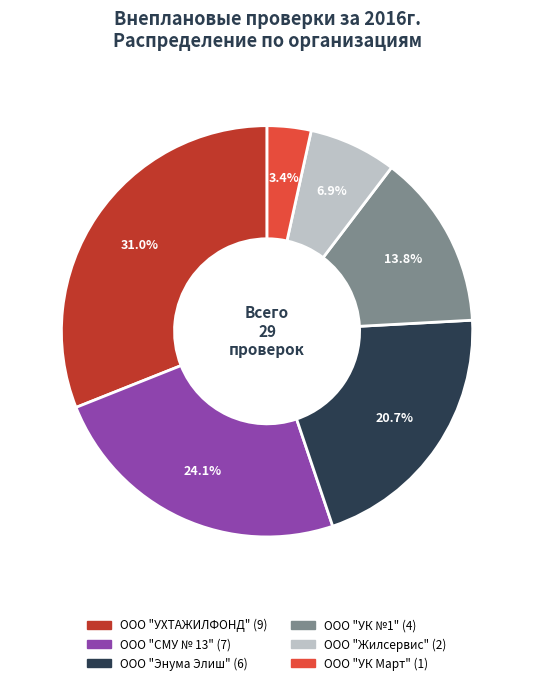

Combined, do ООО "СМУ № 13" and ООО "УК №1" account for over 50%?

No